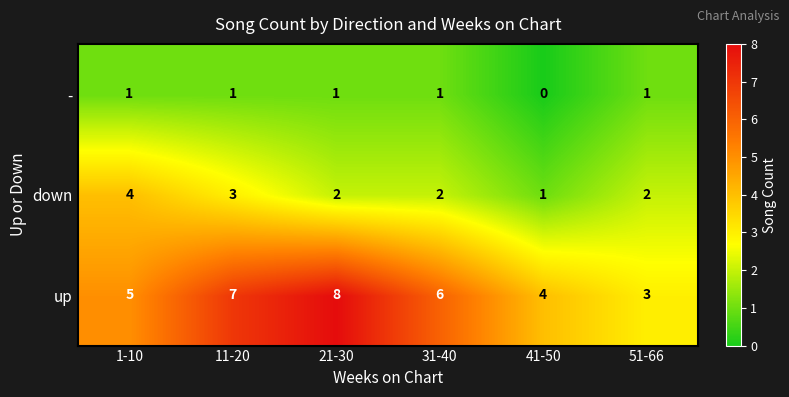

Is the value of down at 51-66 greater than the value of - at 51-66?

Yes